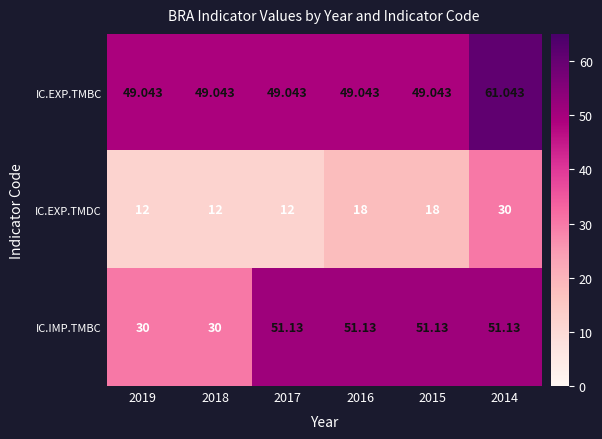

How many data points does each series have?

6